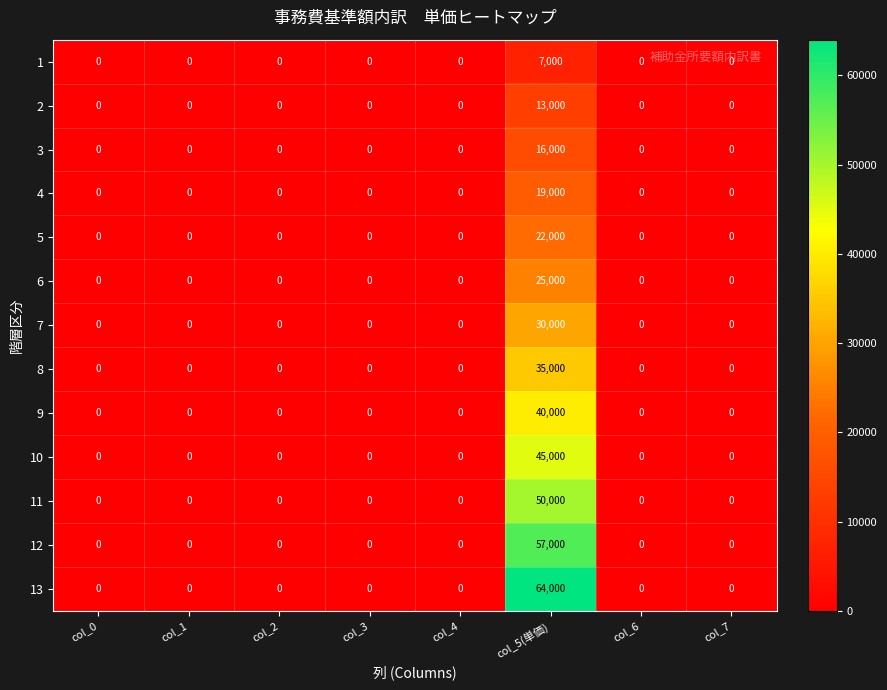

What is the sum of all 8 values?

35000